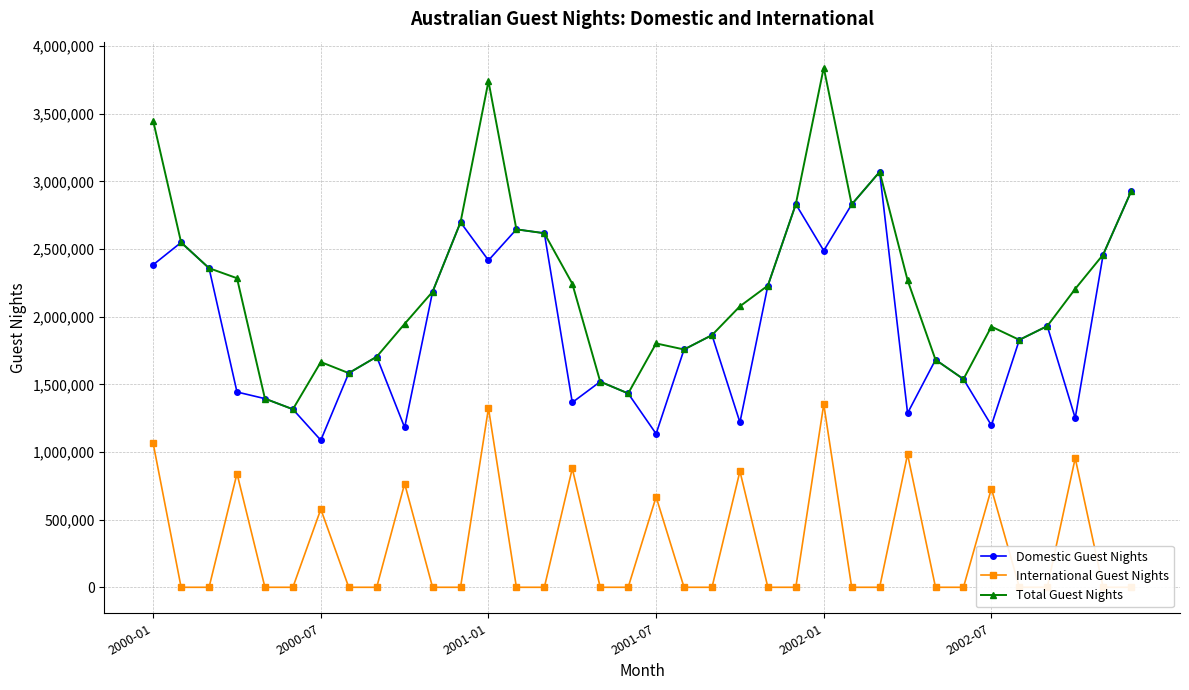

What is the difference between the maximum and minimum values in the Domestic Guest Nights series?

1983239